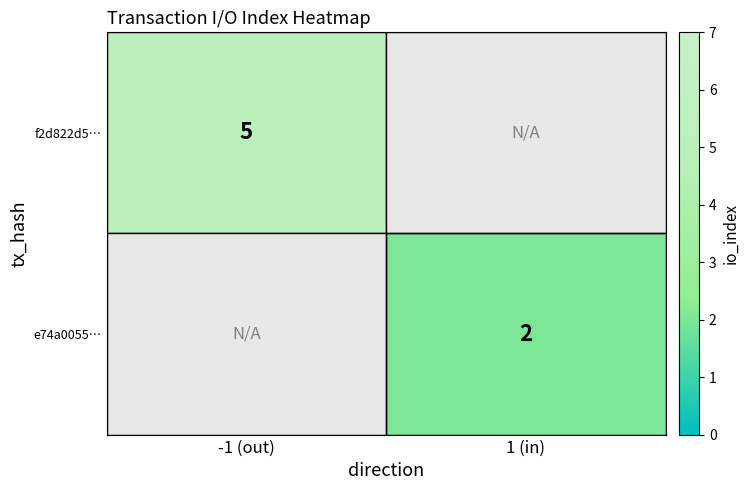

True or false: e74a0055… has a value of 2 at 1 (in).

True